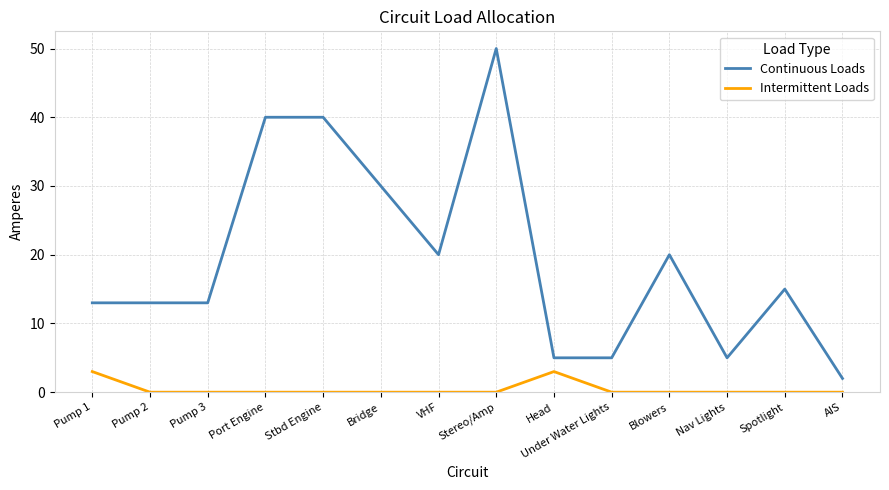

What position from the left is Stereo/Amp?

8